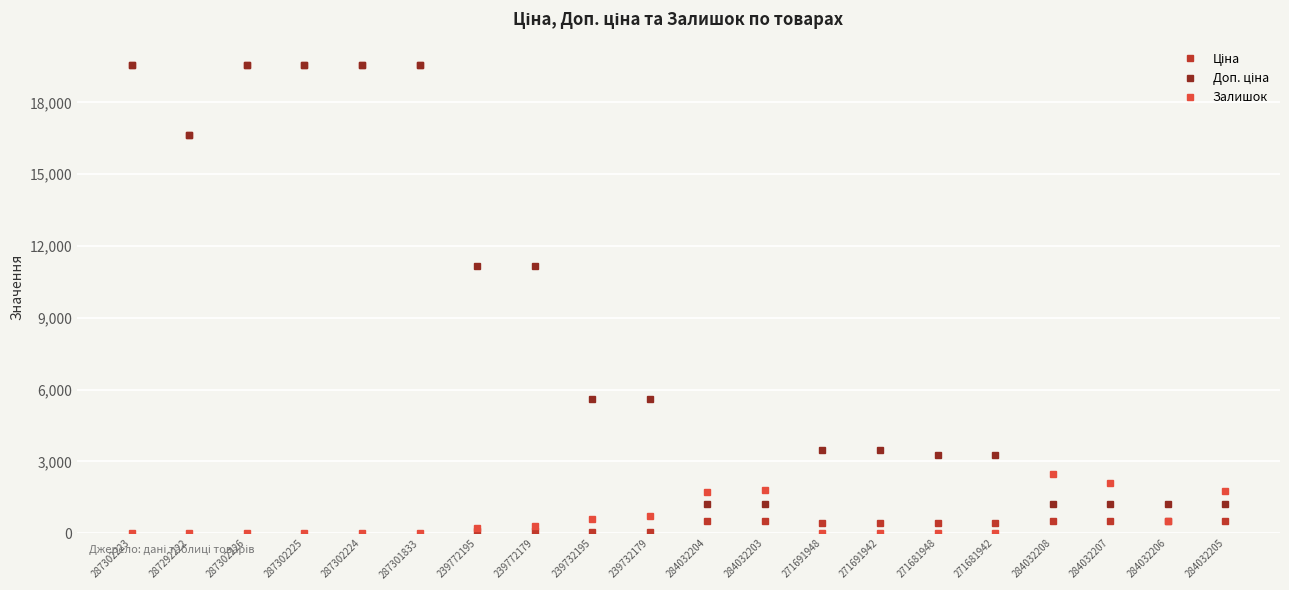

What is the difference between the highest and lowest values at 284032207?

1570.8